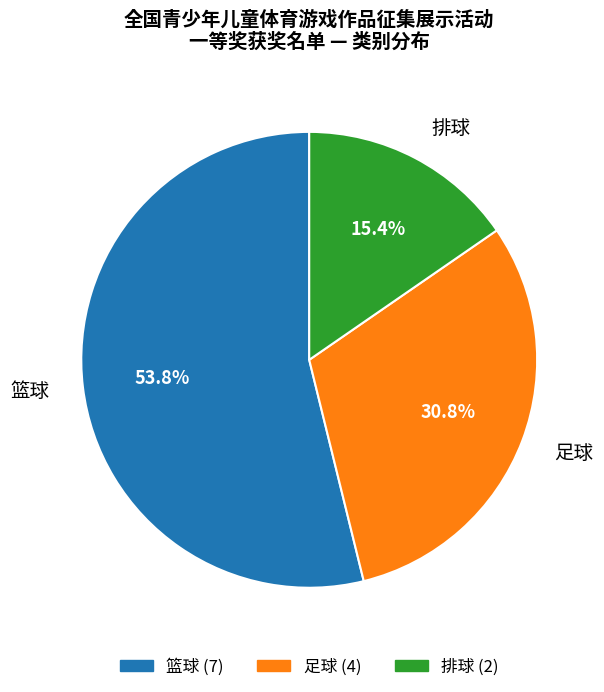

How many segments does this pie chart have?

3